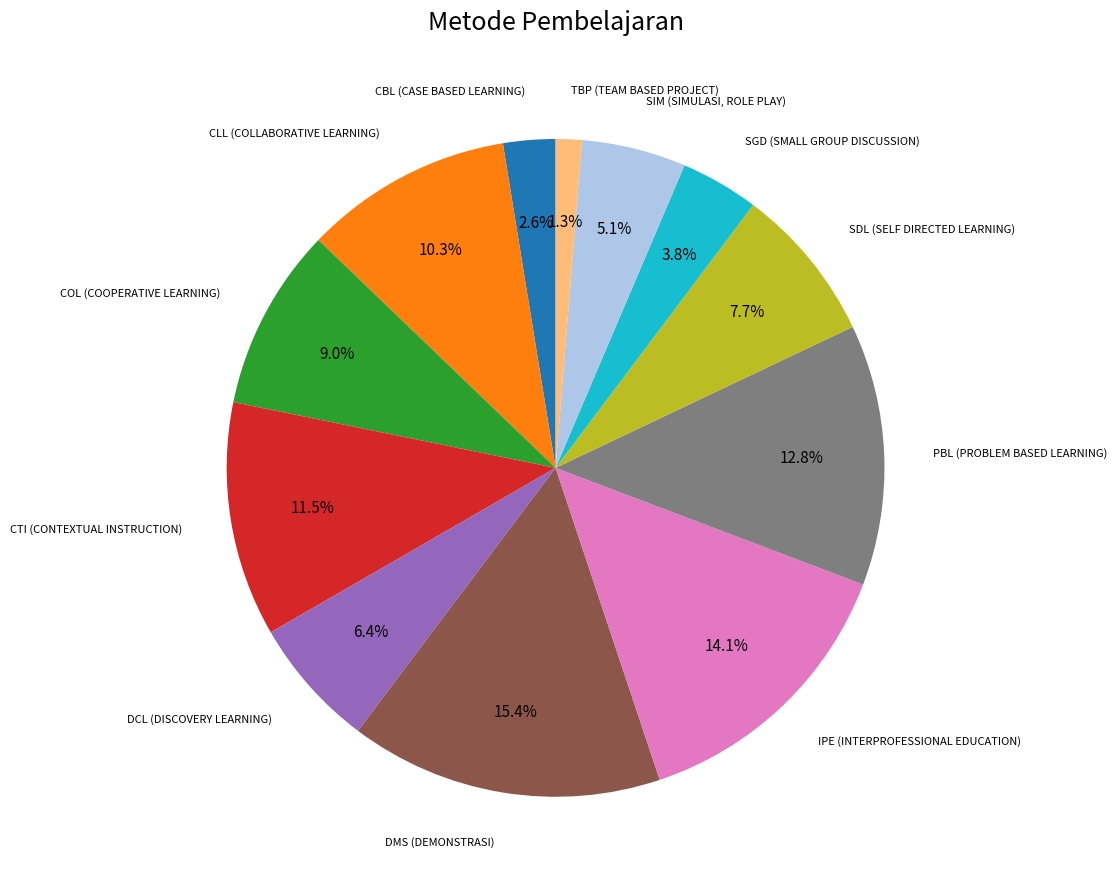

Does any single category account for the majority?

No